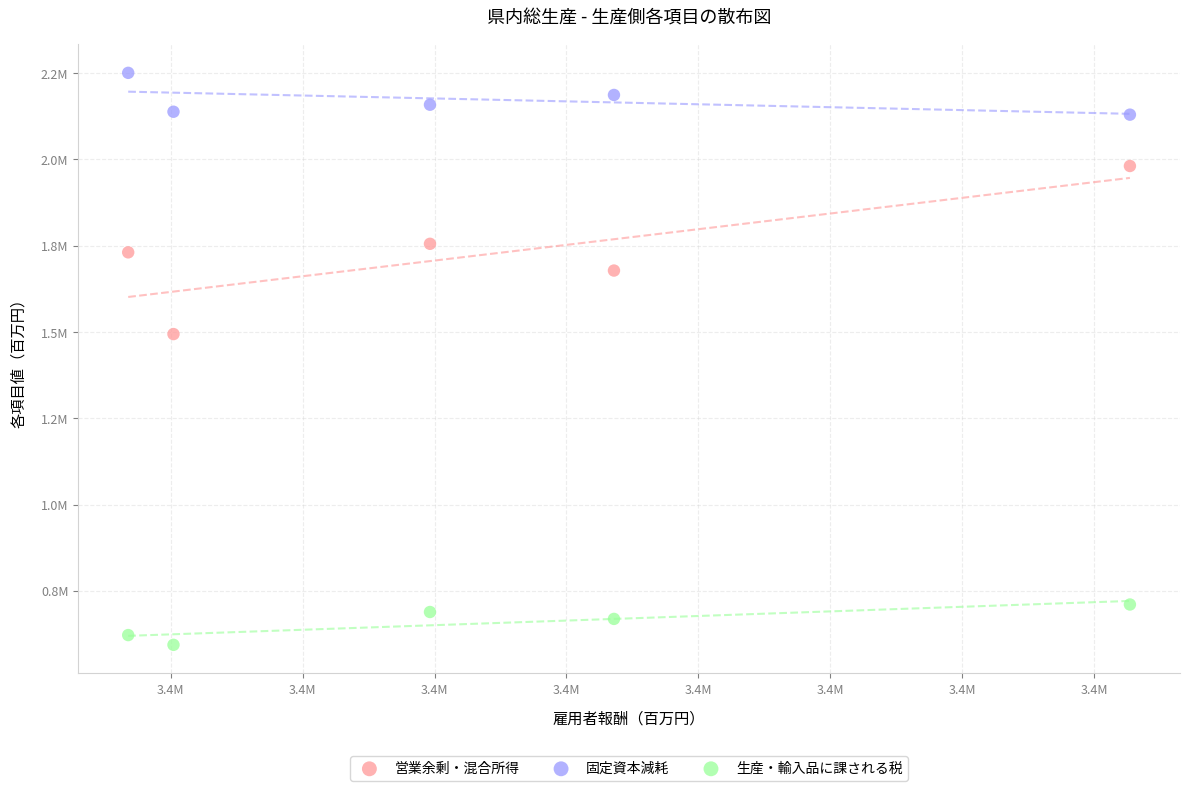

Which series has the largest Y range (max minus min)?

営業余剰・混合所得